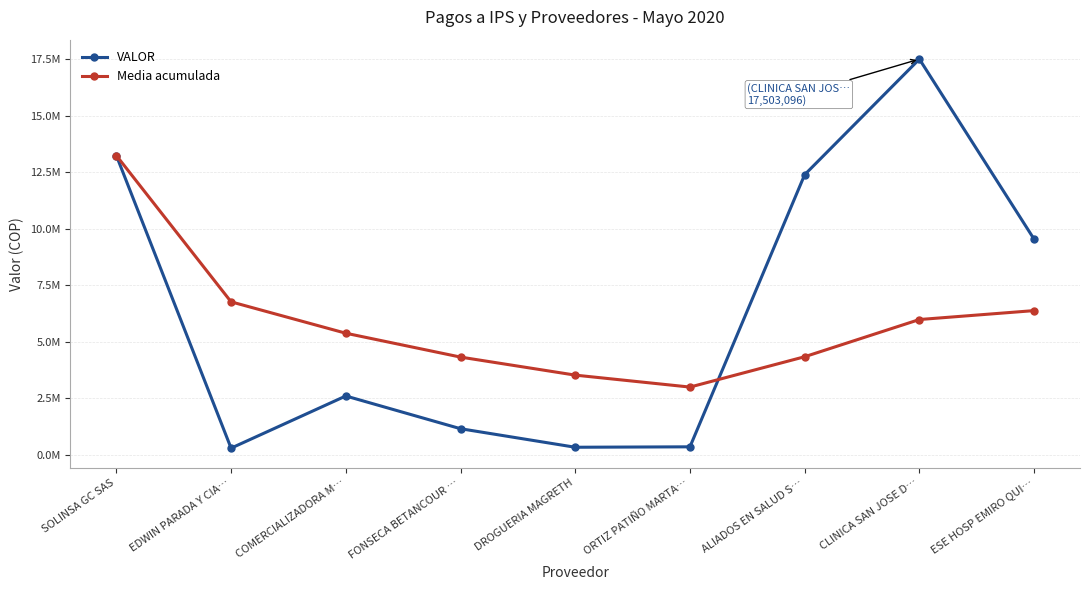

Does the chart display data point markers on the line(s)?

Yes